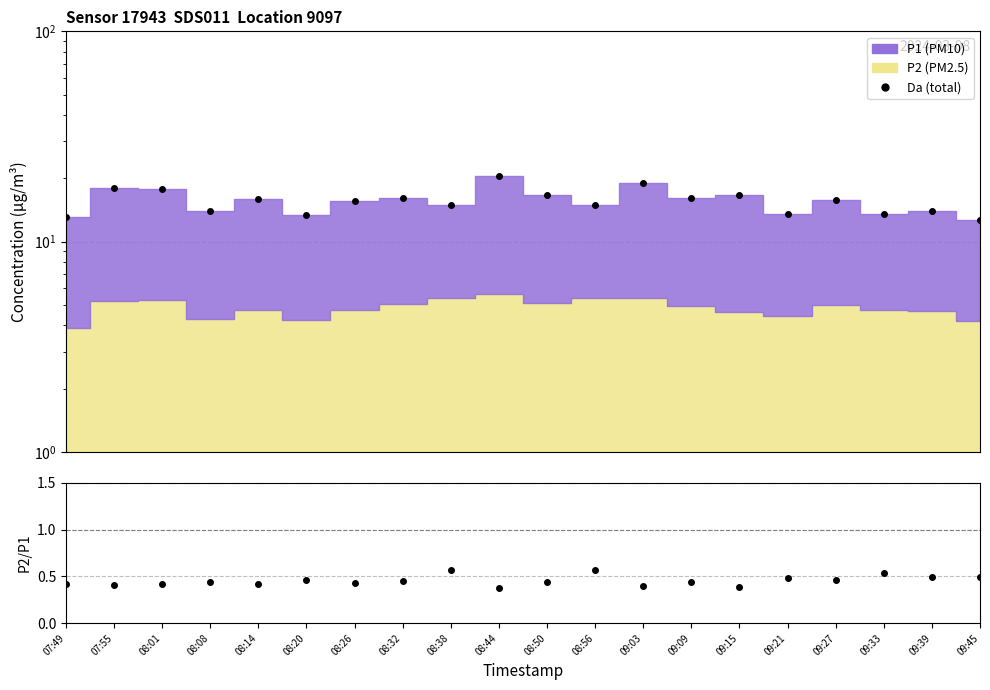

Which series has the largest range (max minus min)?

Da